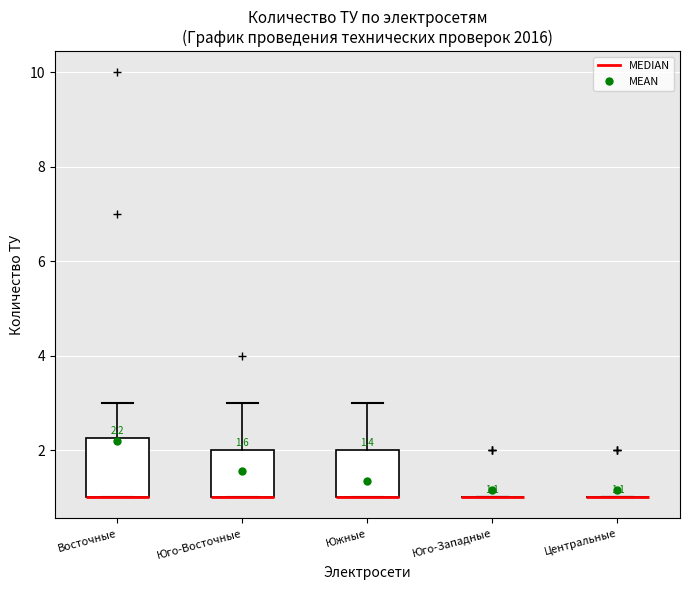

Which box is the tallest, from its lower edge to its upper edge?

Восточные